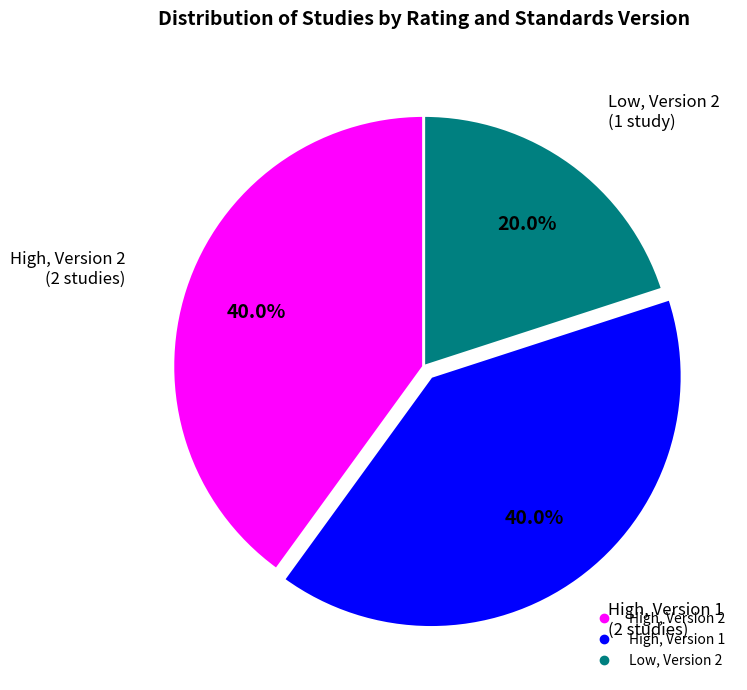

Is there any slice that represents more than half of the pie?

No